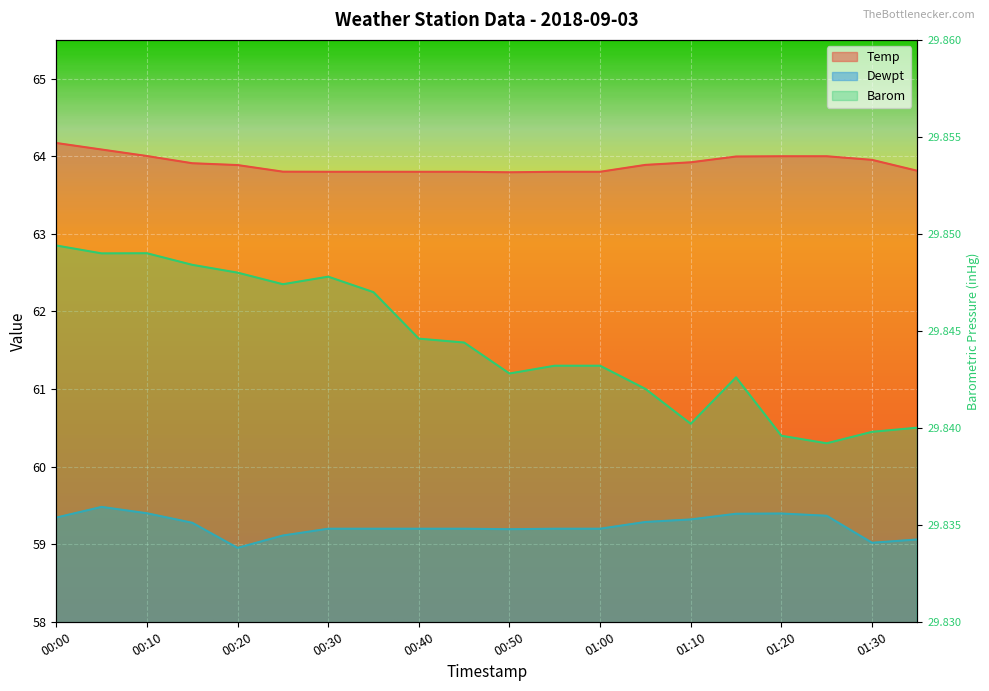

Is it true that Temp equals 64.0 at 01:15?

True